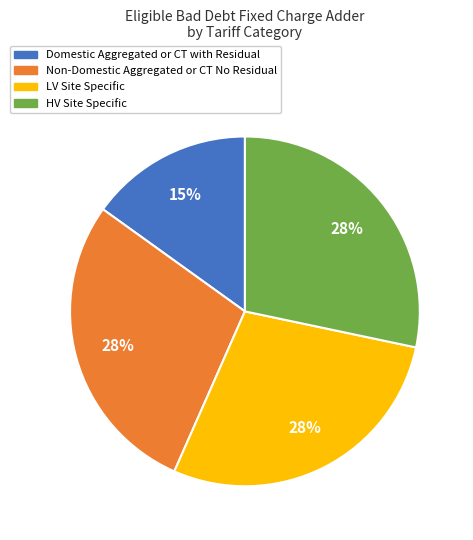

True or false: Domestic Aggregated or CT with Residual accounts for 15% of the total.

True